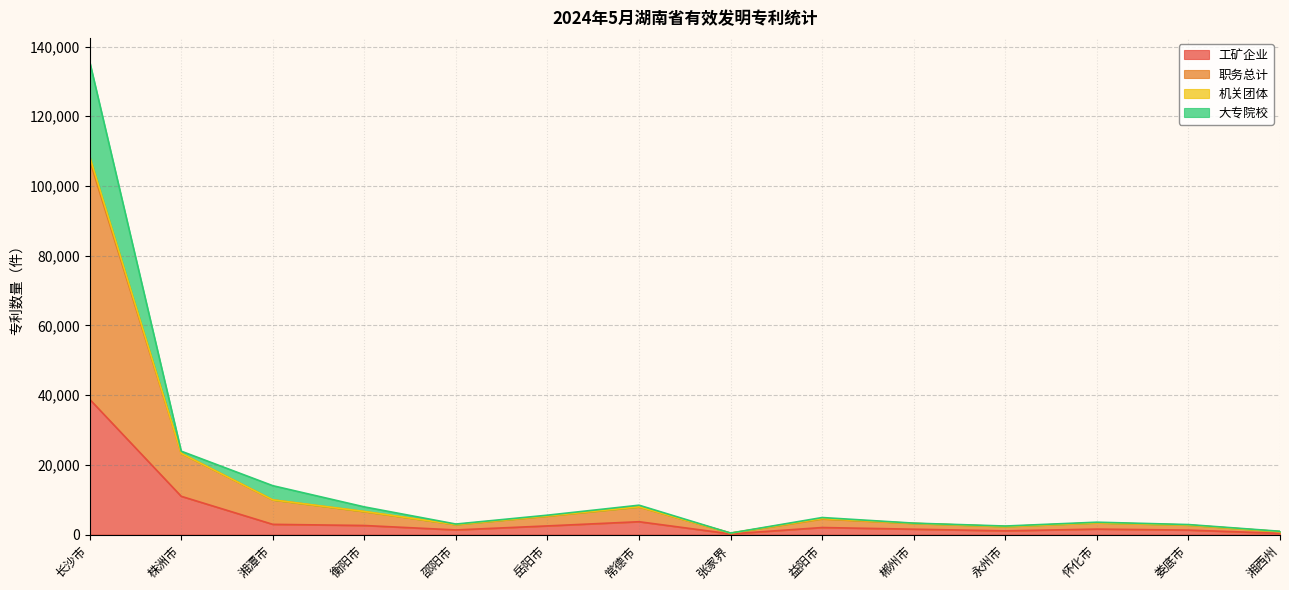

What is the label of the 5th point from the left?

邵阳市